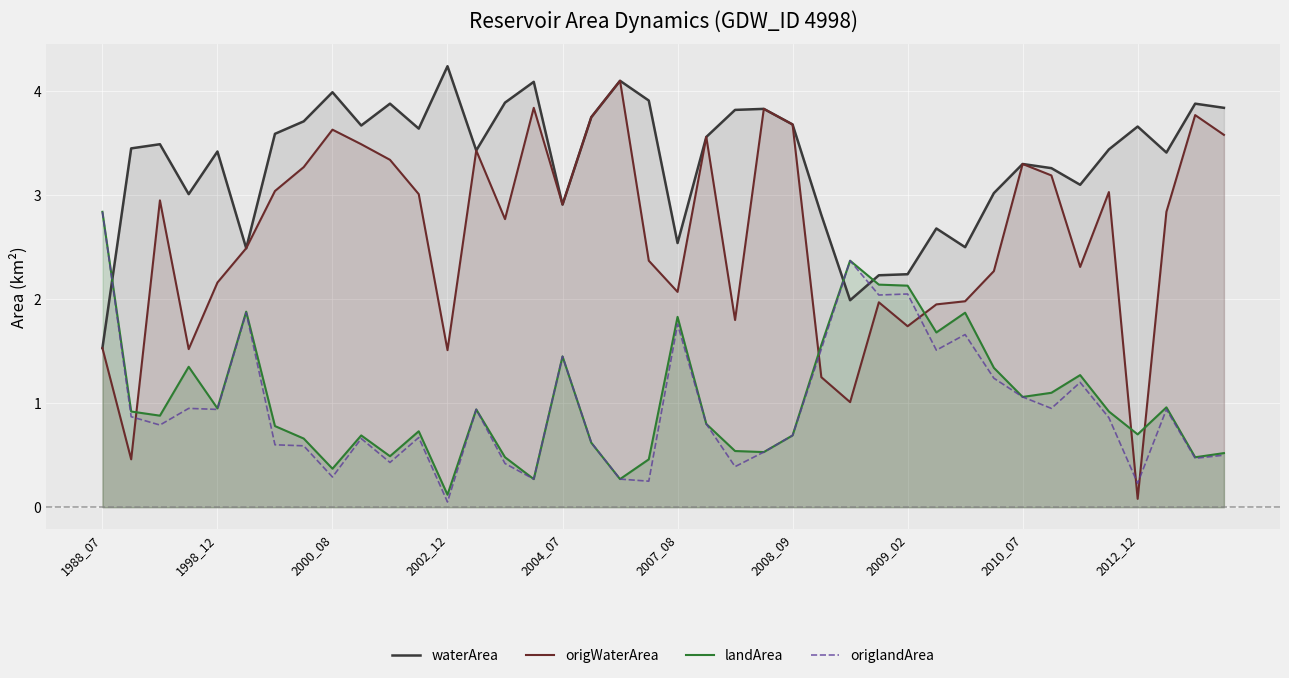

How many intersections are there between waterArea and landArea?

3